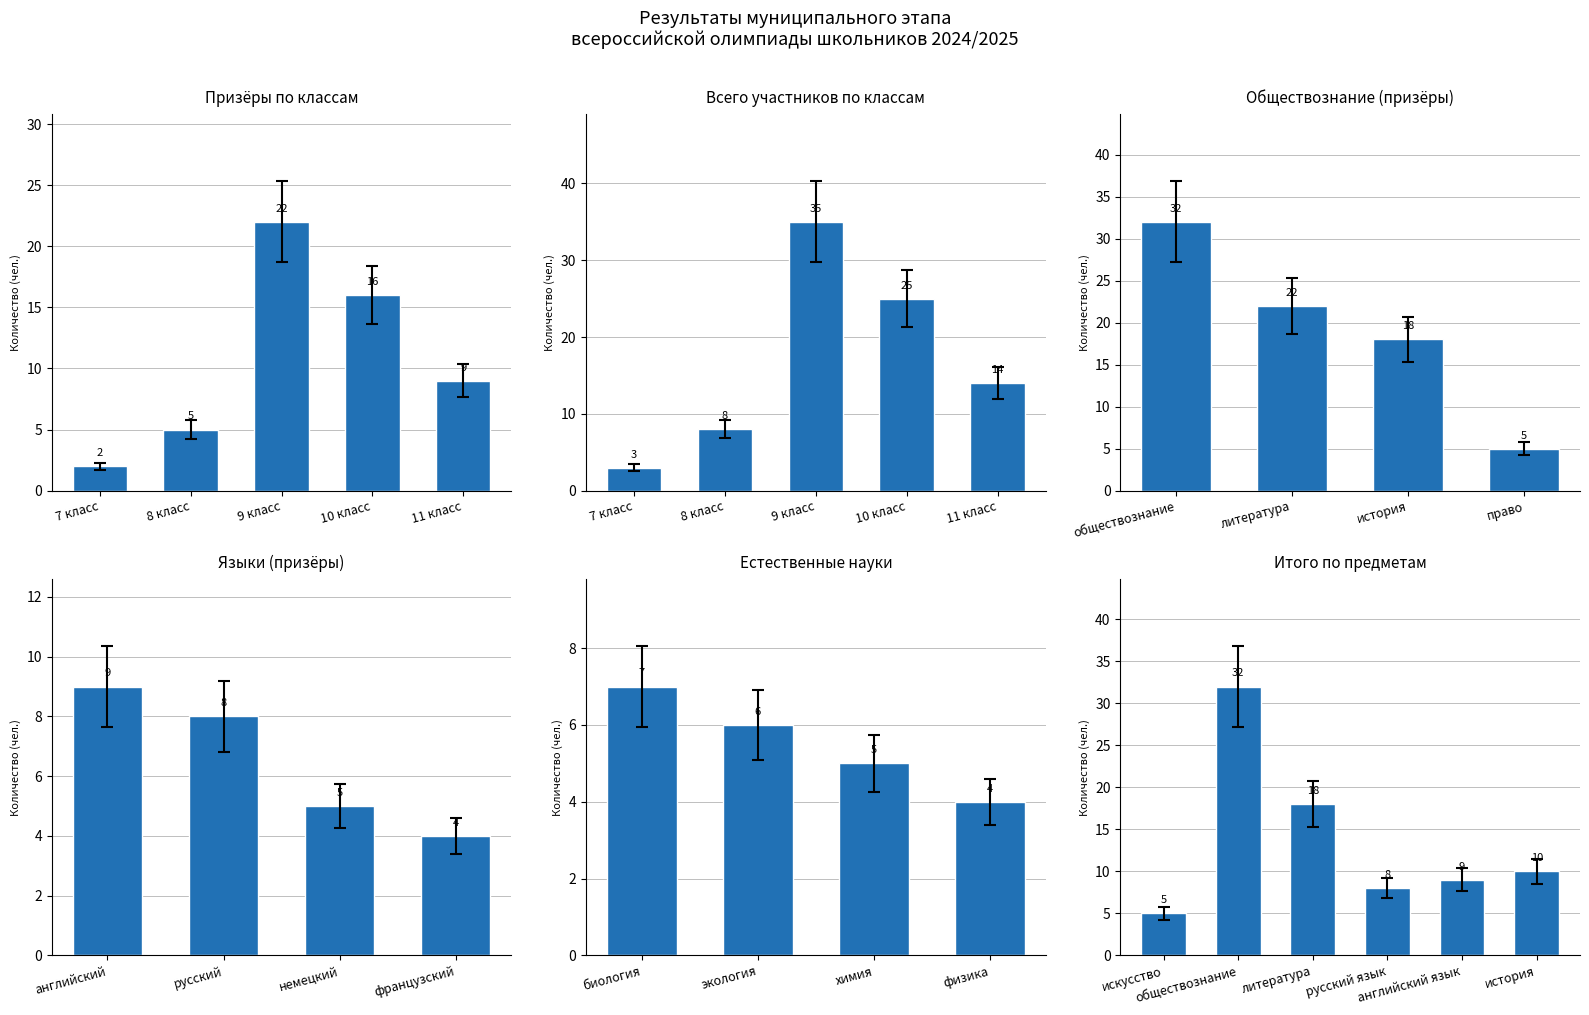

Are the bars grouped side by side (vs. stacked)?

Yes